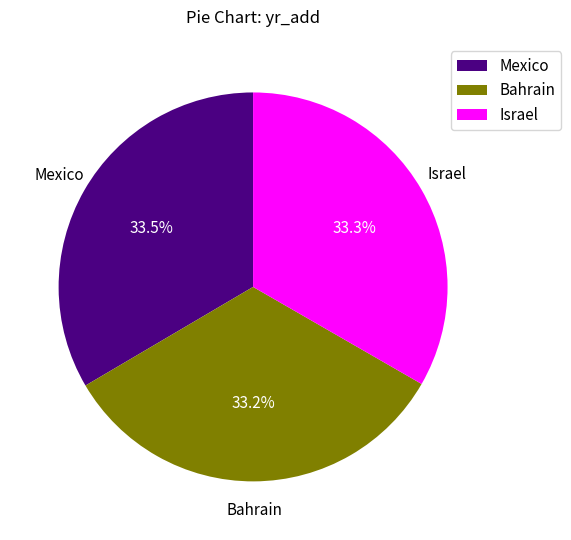

Is Mexico the majority of the pie?

No